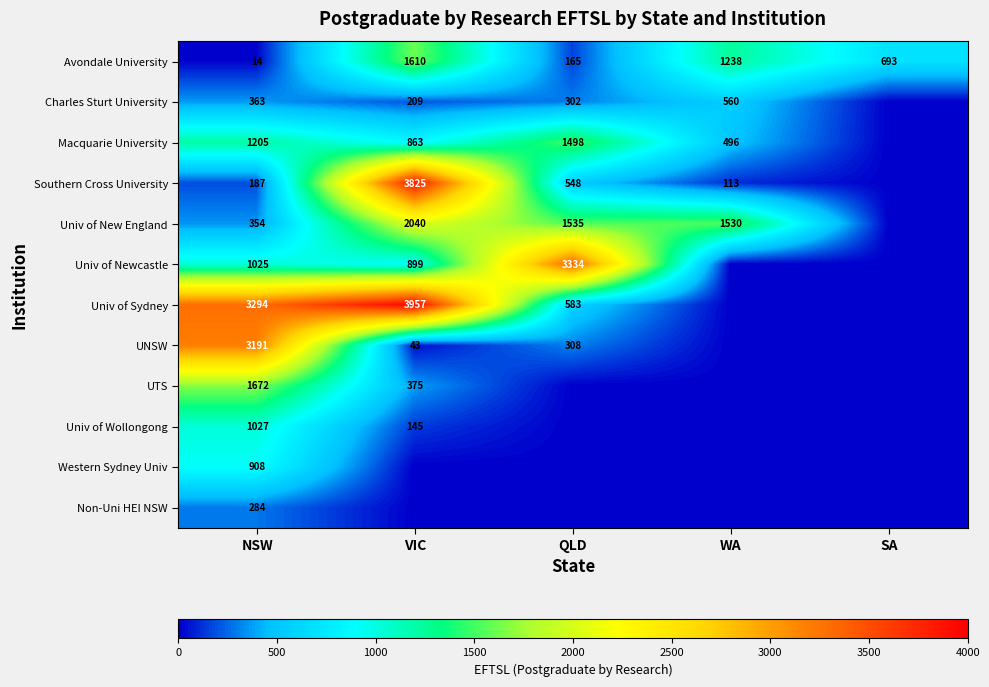

What is the total value across all series at NSW?

13524